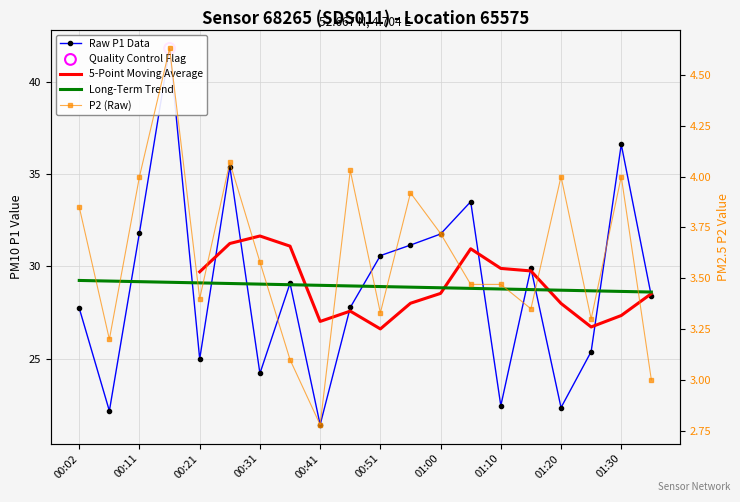

Which series has the largest total across all categories?

Raw P1 Data